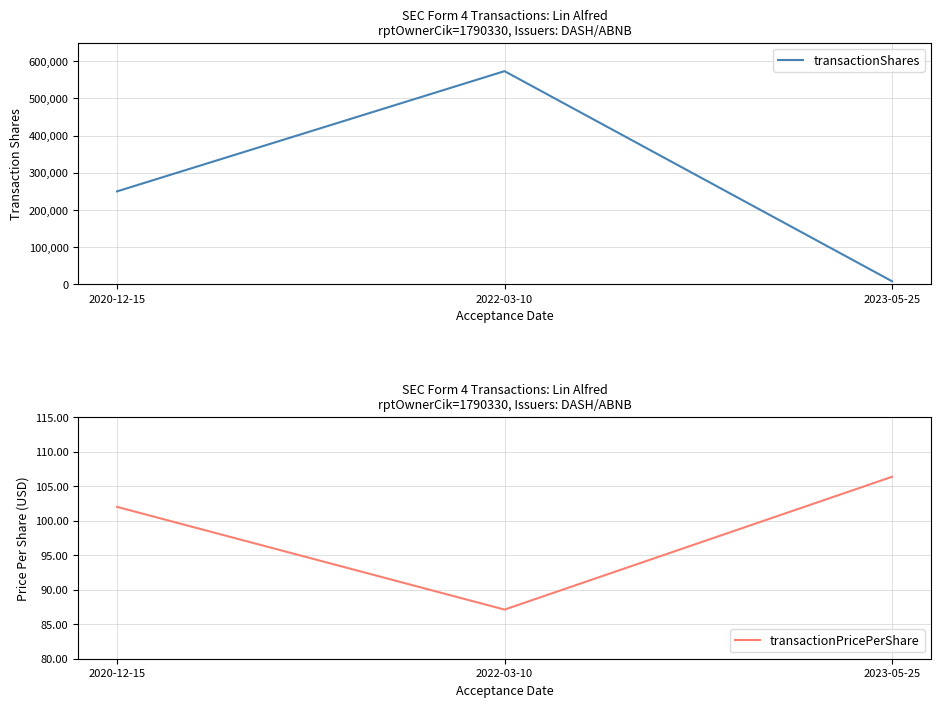

What position from the right is 2023-05-25?

1